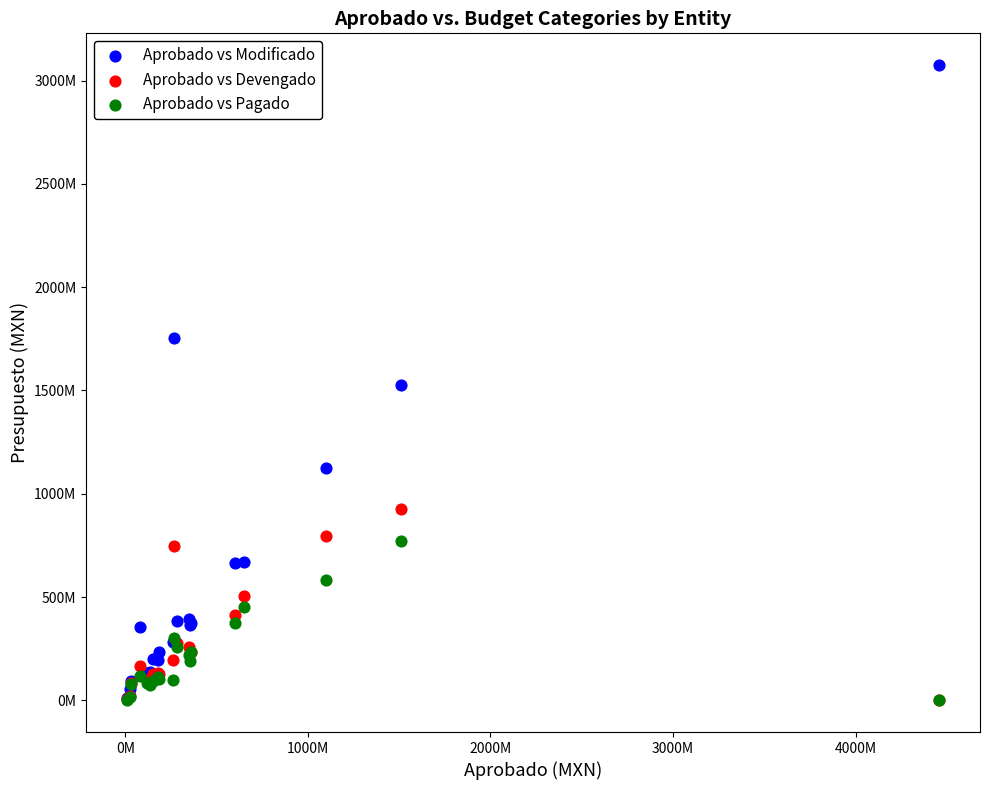

Which series has the widest spread of Y values?

Aprobado vs Modificado